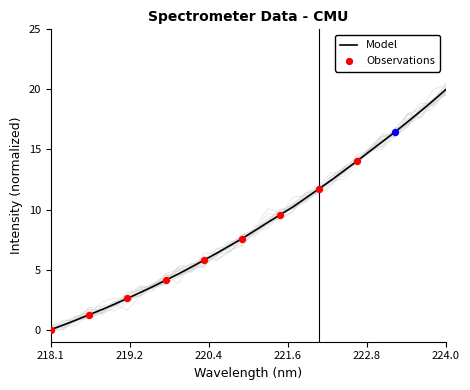

What is the change in value from 220.3533 to 220.9264?

+1.8